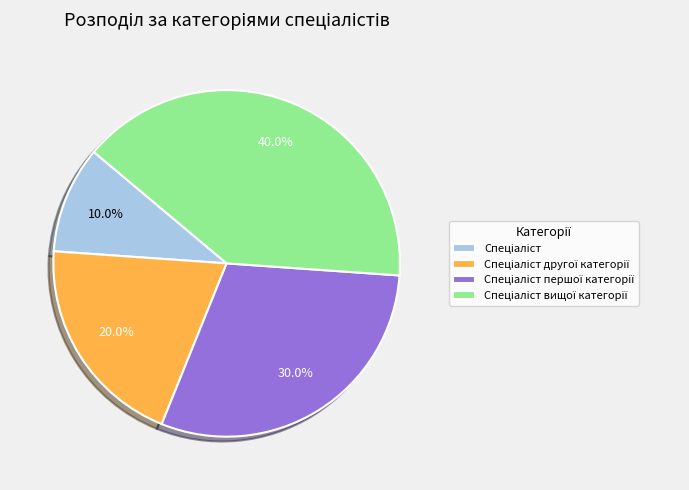

Is there any slice that represents more than half of the pie?

No